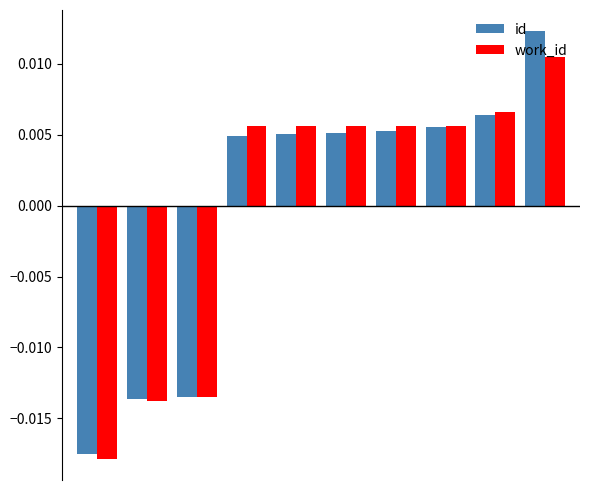

What are all the series names shown in the legend?

id, work_id